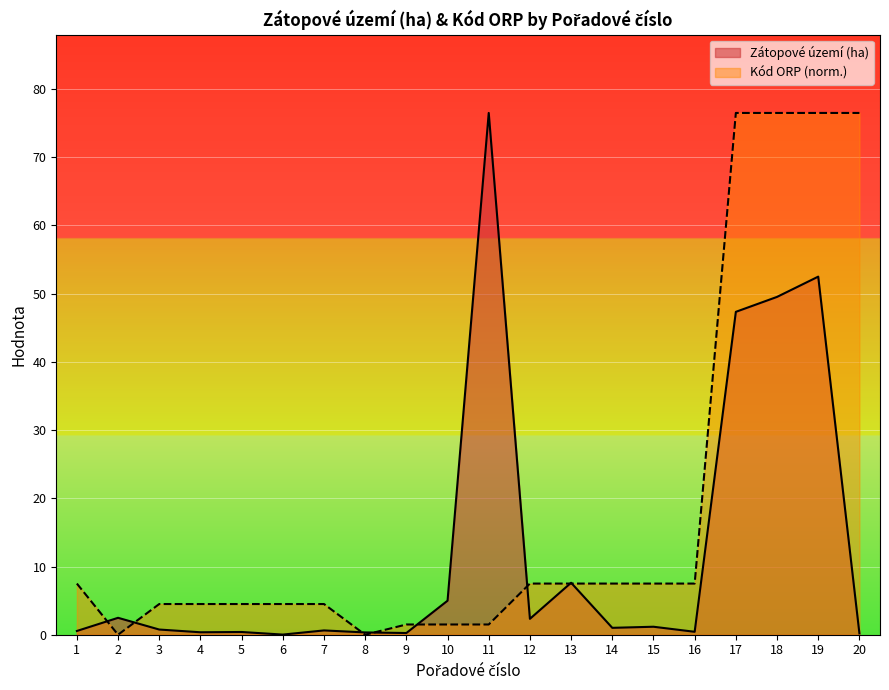

What is the difference between the maximum and minimum values in the Kód ORP (norm) series?

76.5